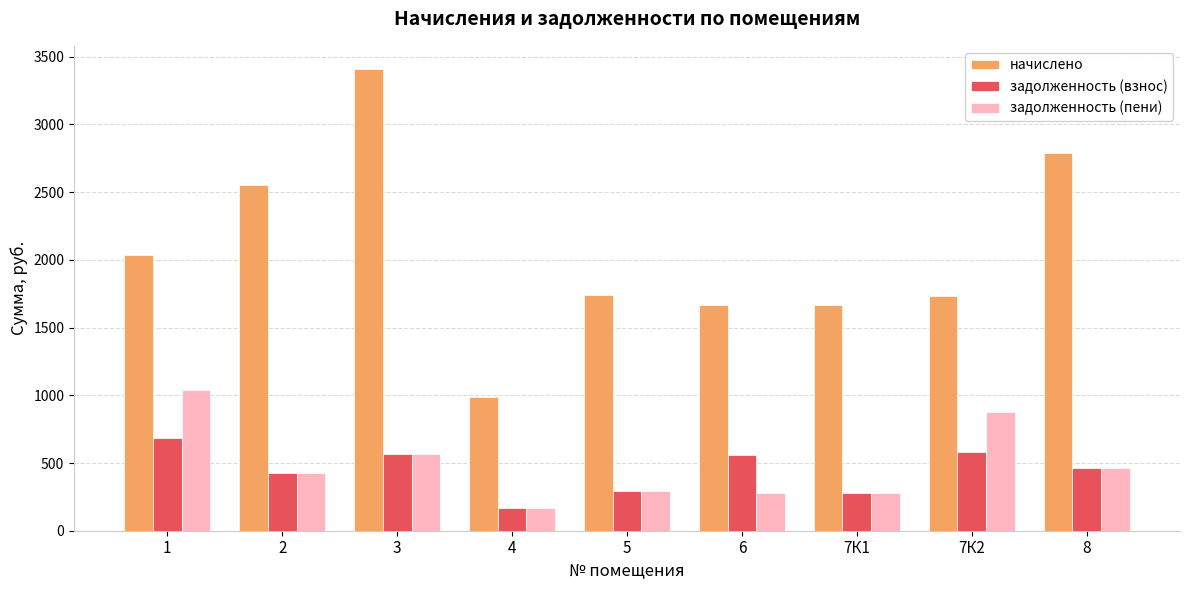

List the series in order of their peak value, highest first.

начислено, задолженность (пени), задолженность (взнос)